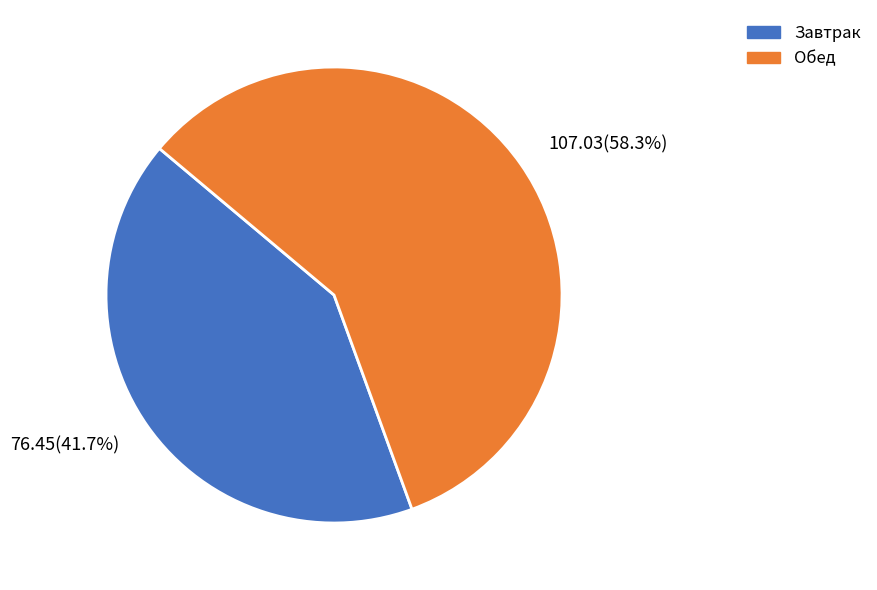

Which category has the biggest portion of the pie?

Обед